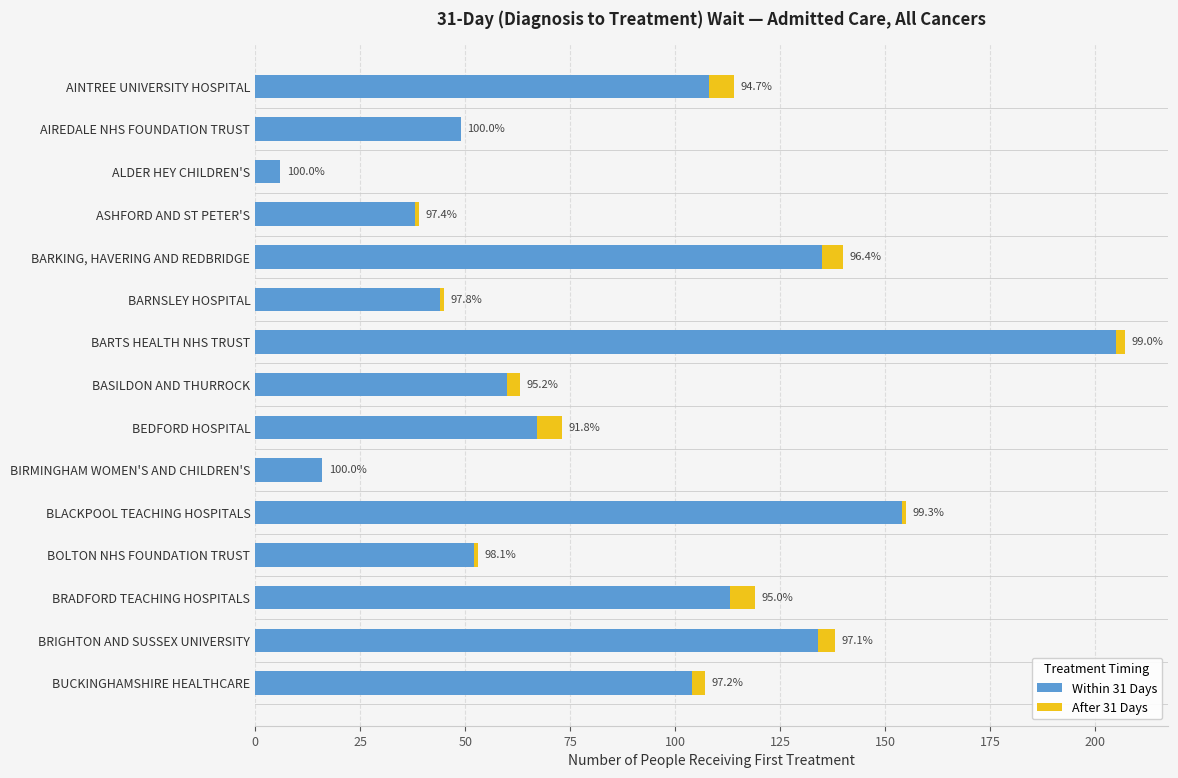

What are all the series names shown in the legend?

Within 31 Days, After 31 Days